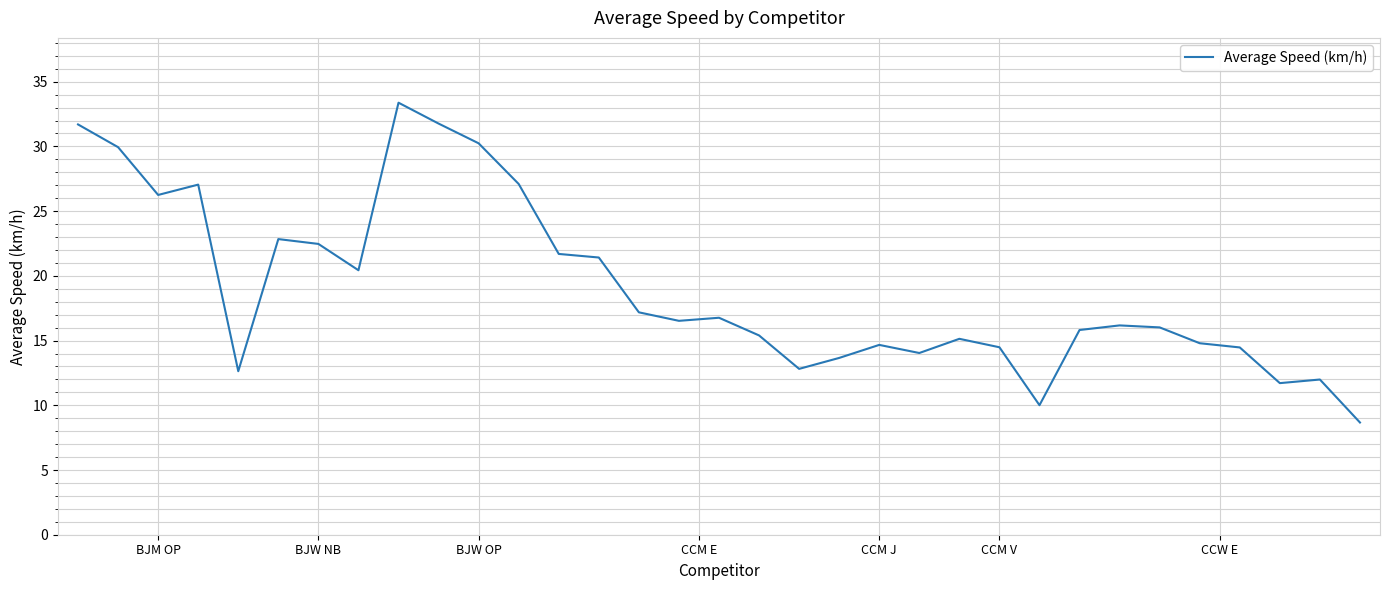

What is the difference between the maximum and minimum values?

24.7